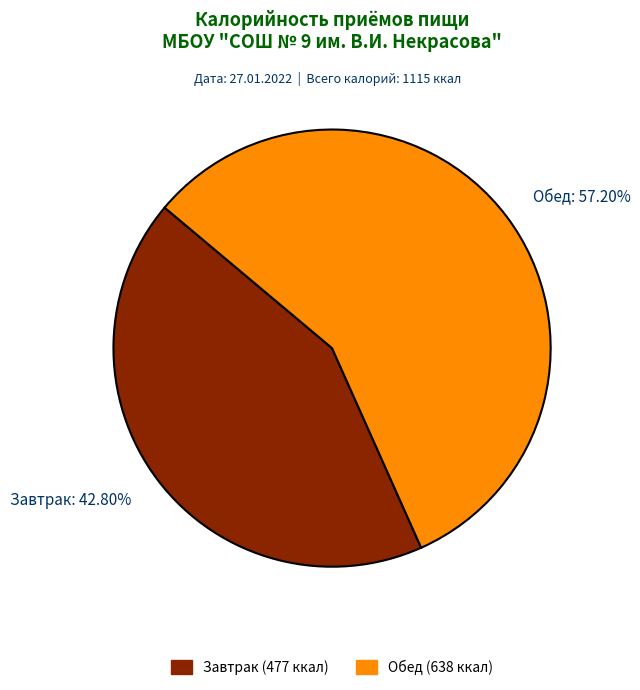

Which category has the biggest portion of the pie?

Обед